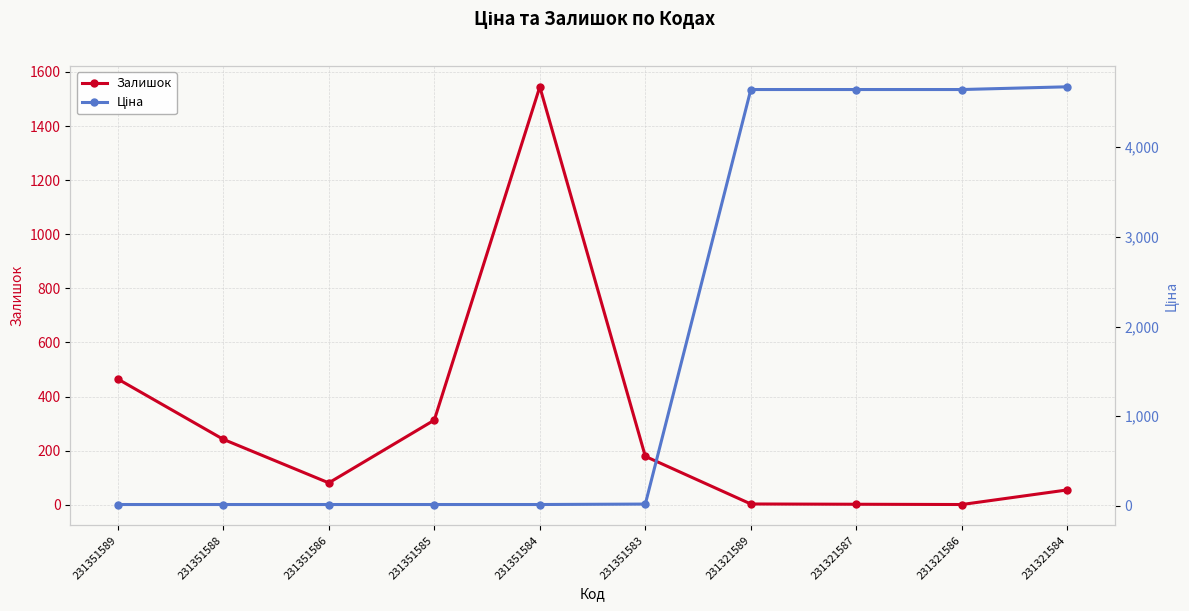

What is the minimum value for Залишок?

1